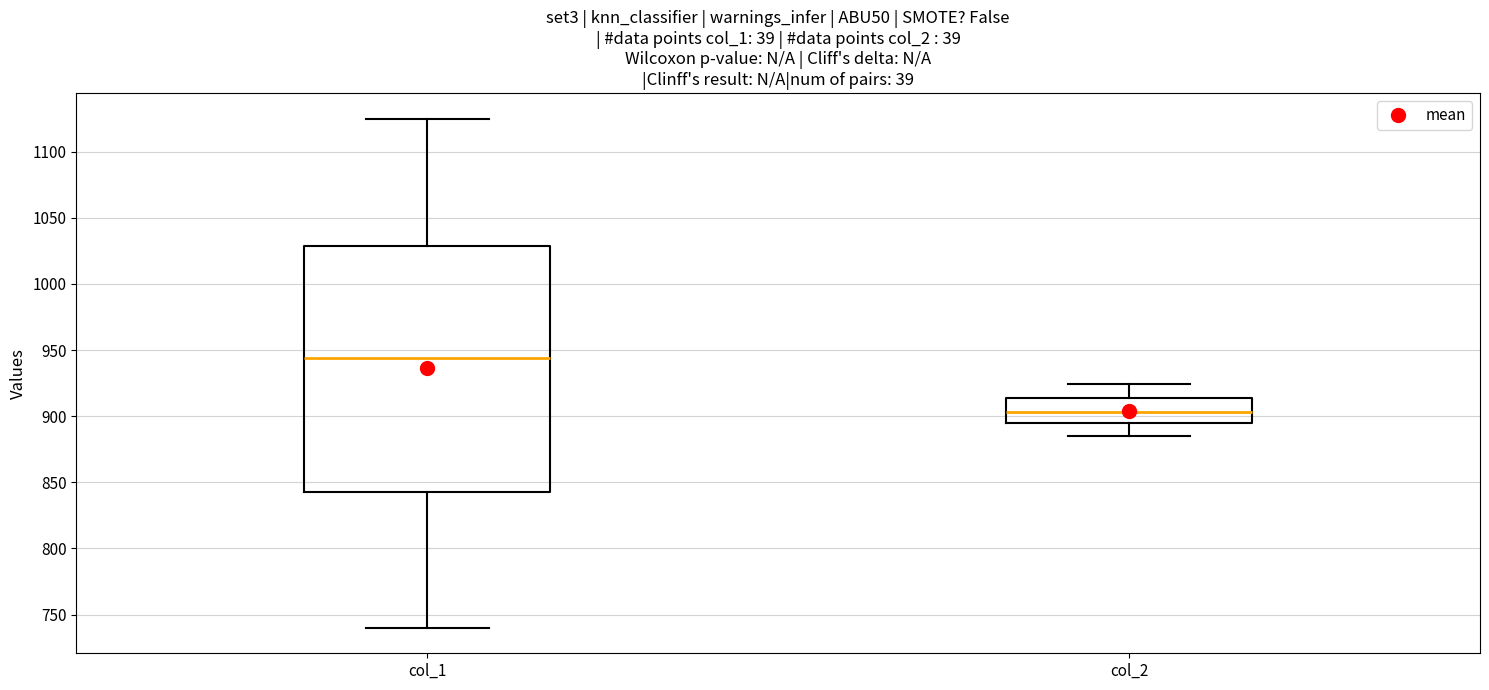

Which box is the tallest, from its lower edge to its upper edge?

col_1